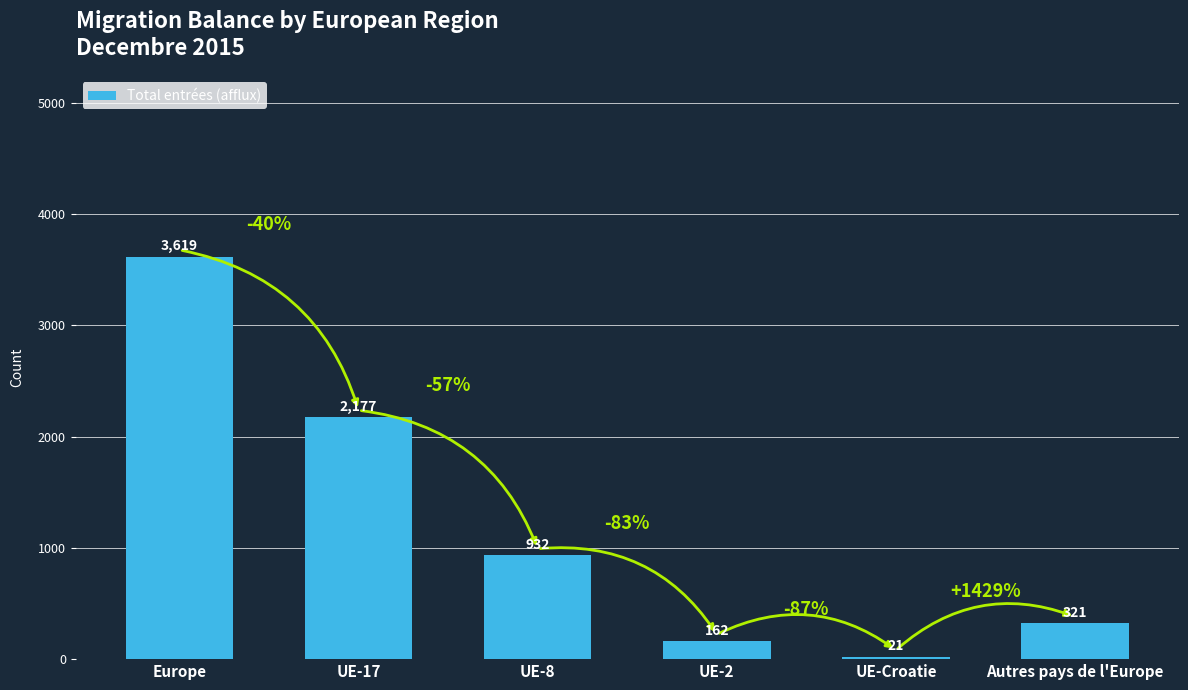

What is the minimum value shown in the chart?

21